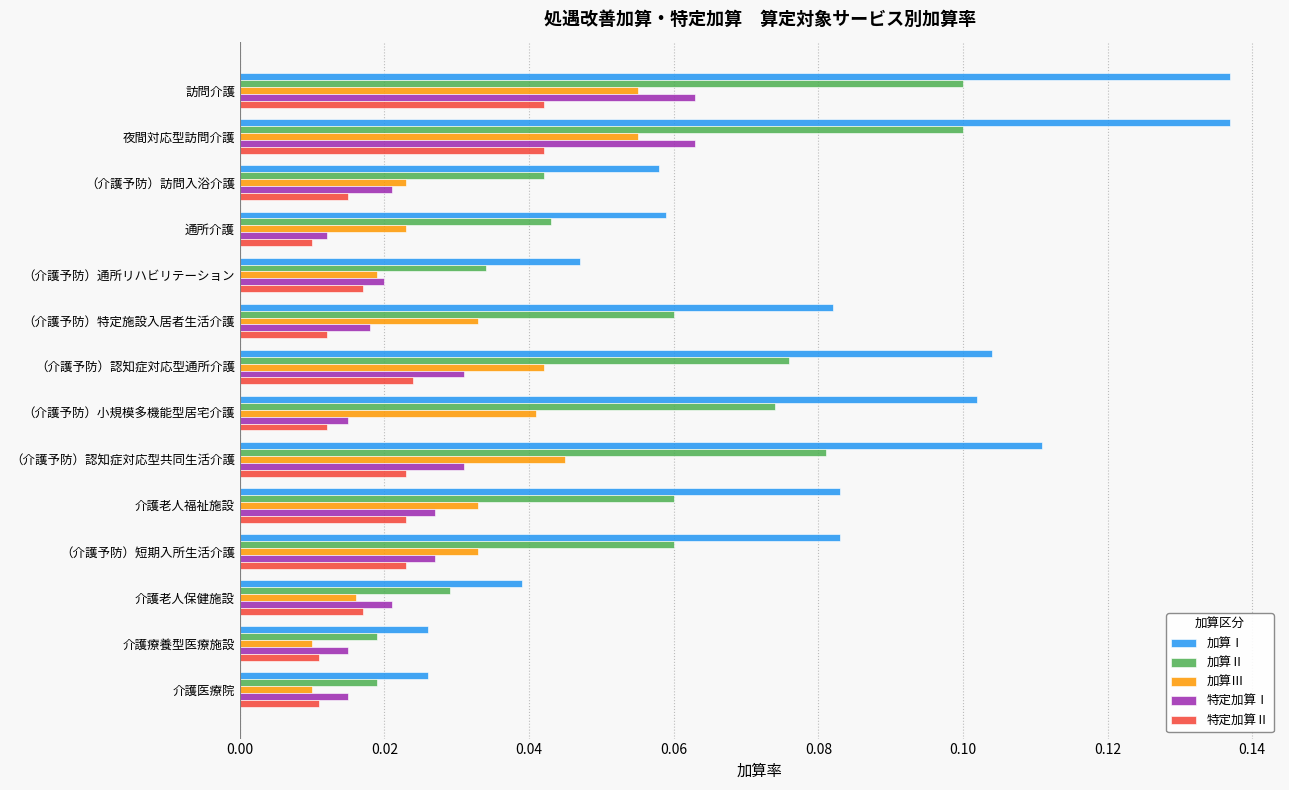

The value of 加算Ⅱ at （介護予防）訪問入浴介護 is 0.1. True or false?

False